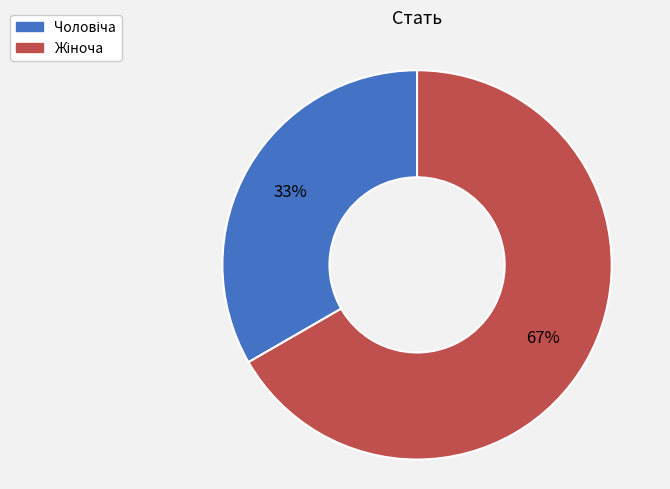

Is there a majority slice in this chart?

Yes